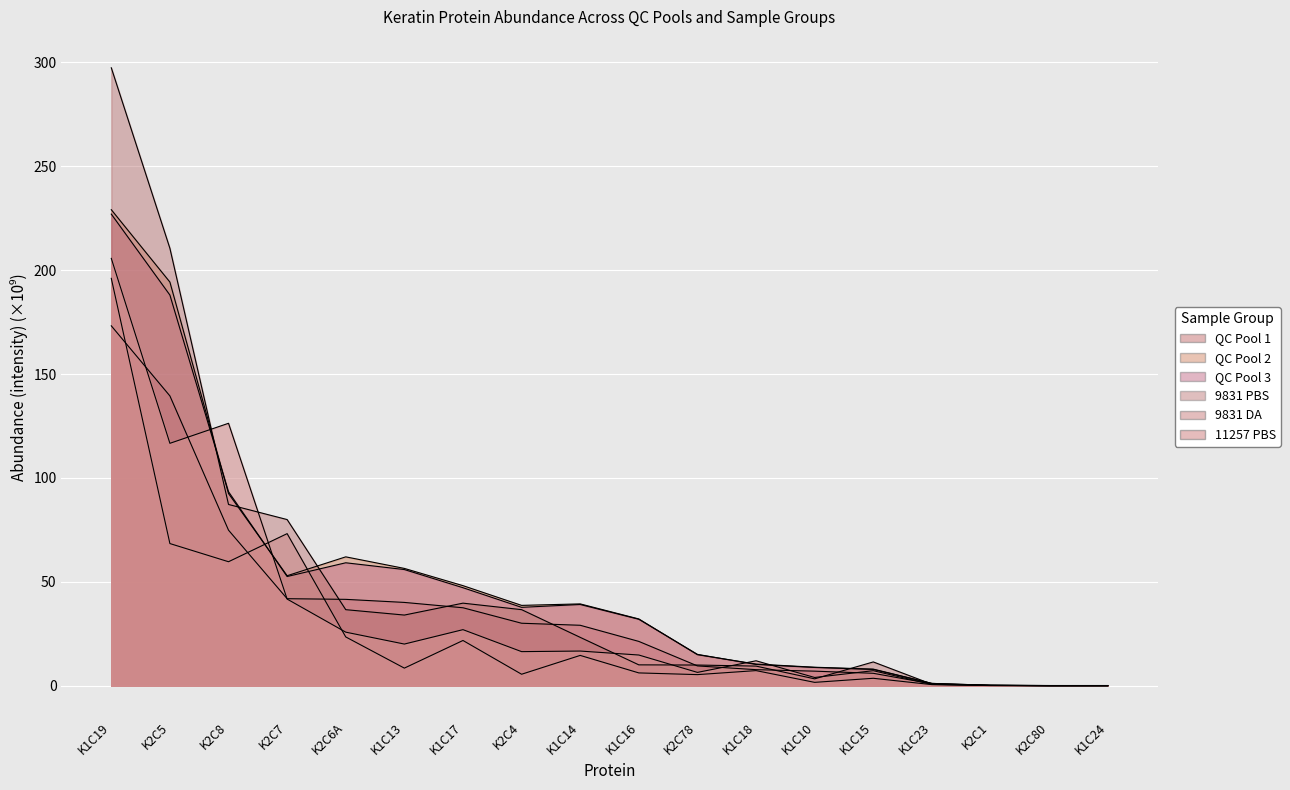

Between which two adjacent categories do QC Pool 3 and 9831 DA first intersect?

K2C8 and K2C7